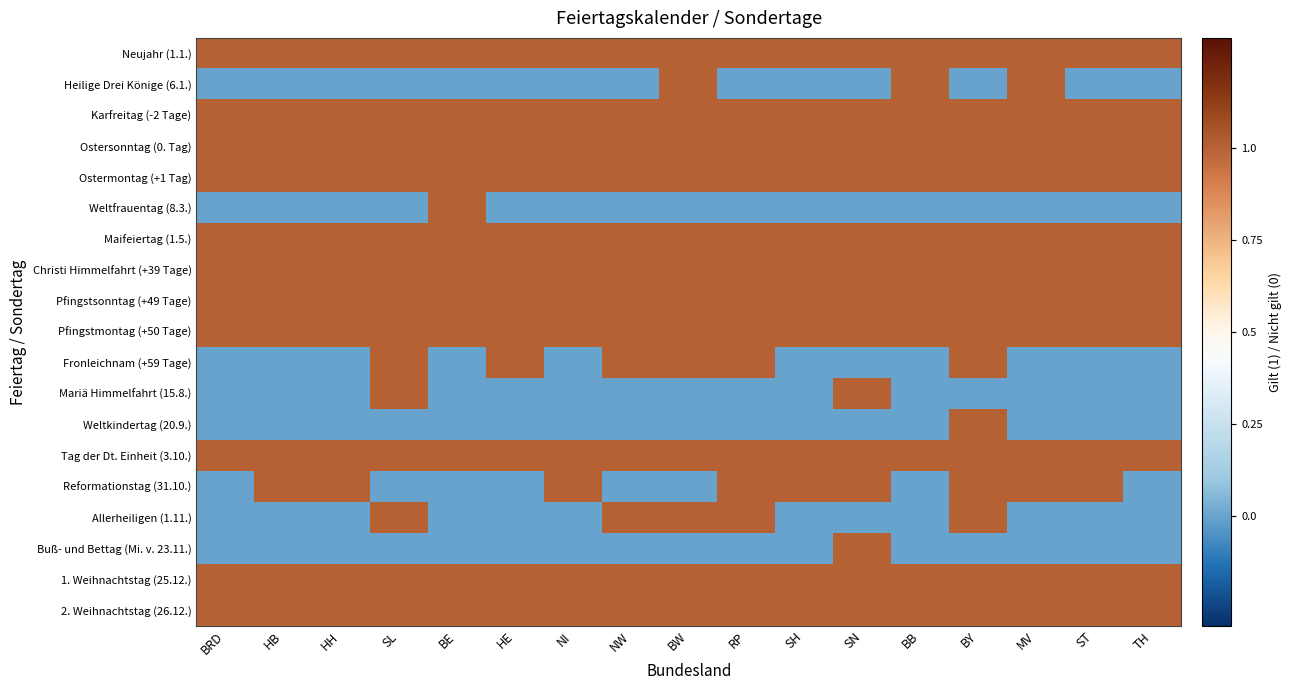

Count the number of categories in the chart.

17